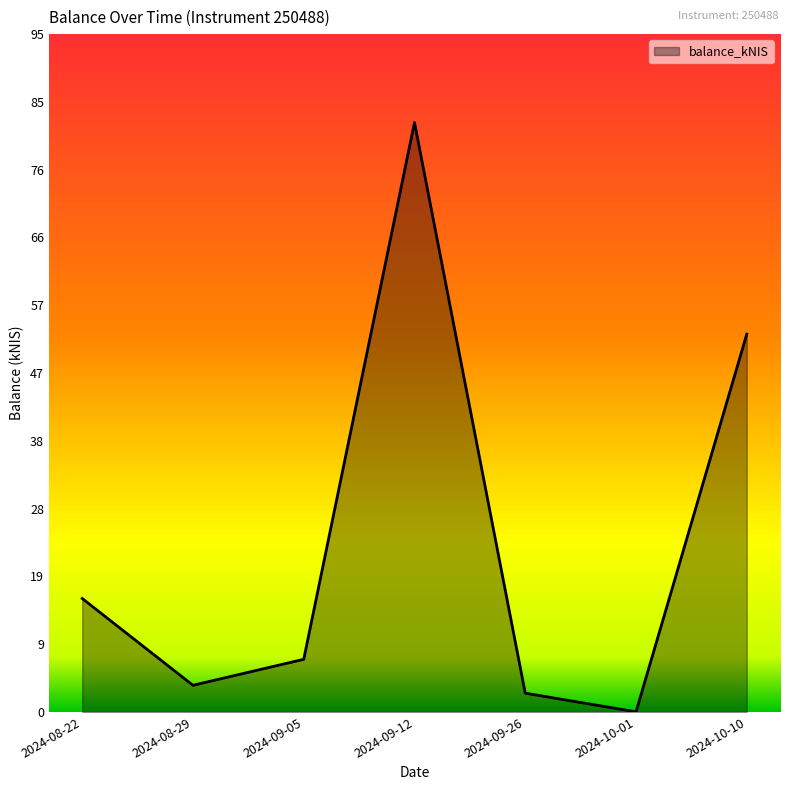

How many values exceed 7?

4